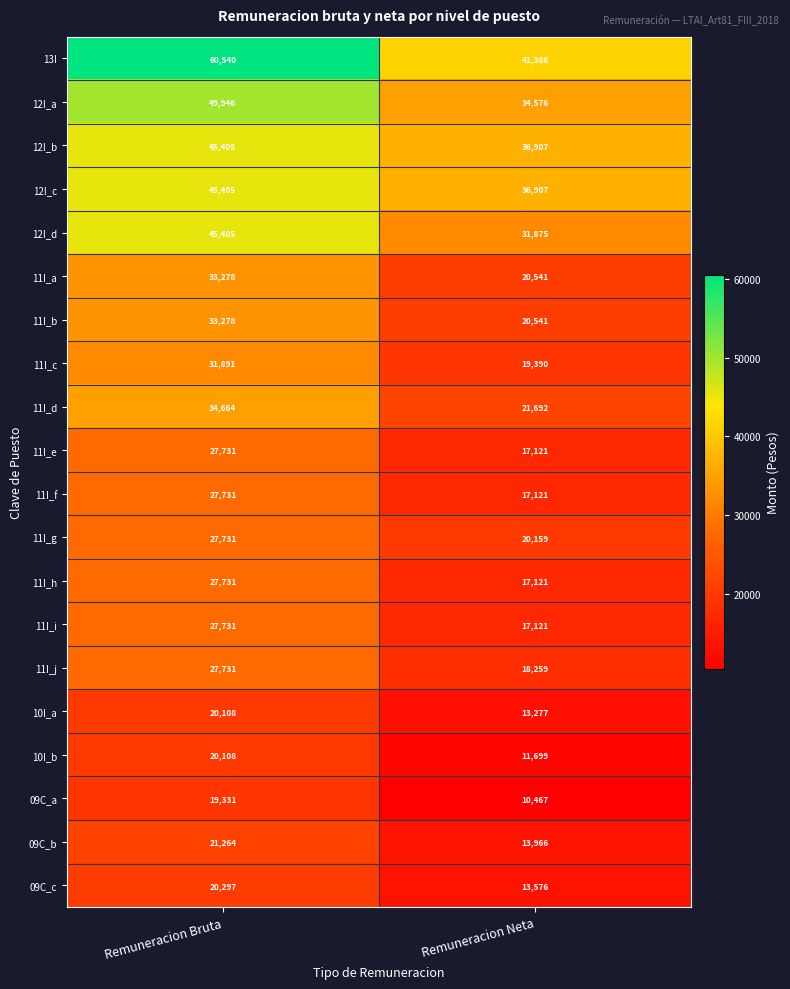

What is the difference between the 13I values at Remuneracion Neta and Remuneracion Bruta?

19154